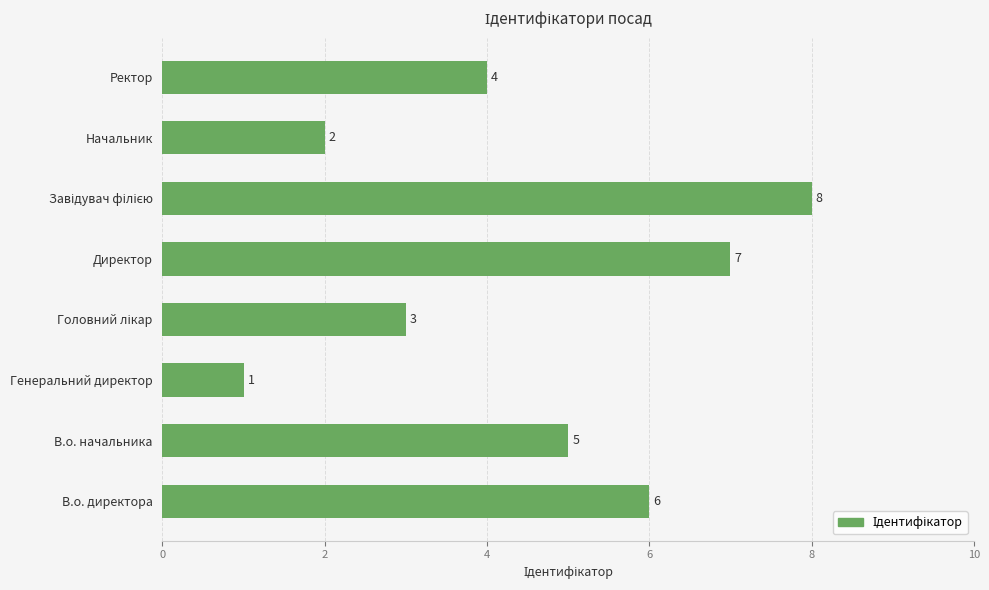

What is the smallest value displayed?

1